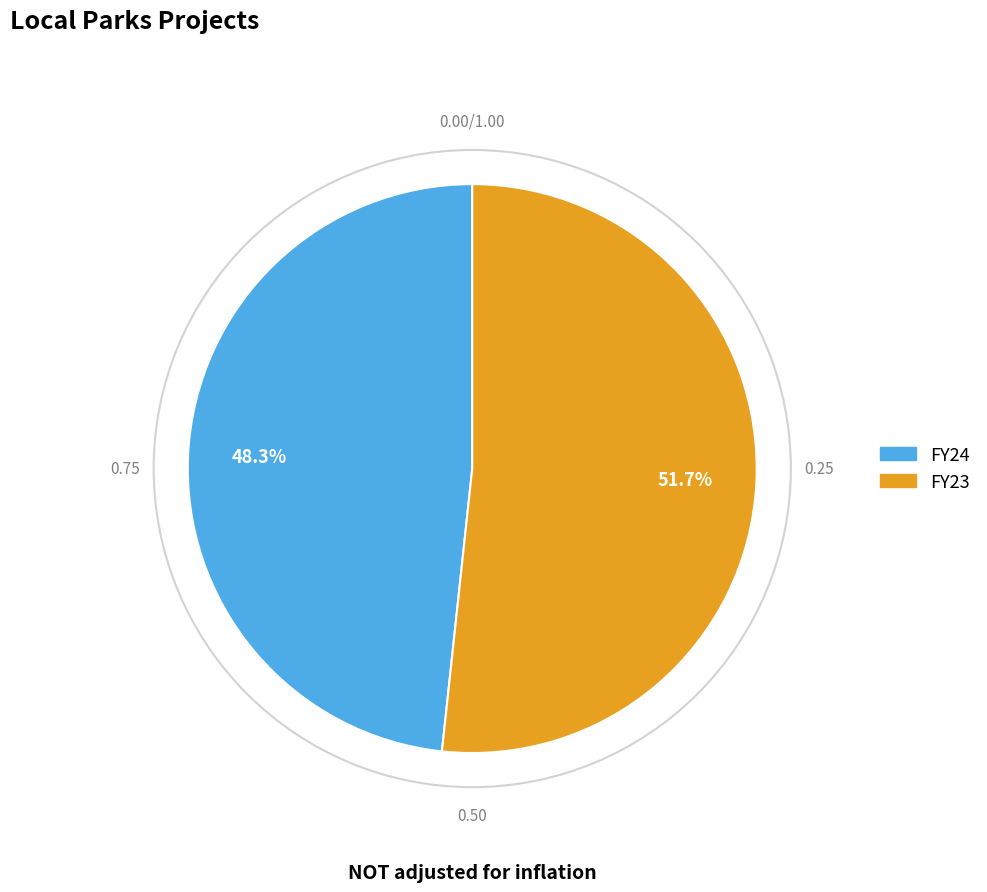

To the nearest percent, what is the combined percentage of FY23 and FY24?

100%